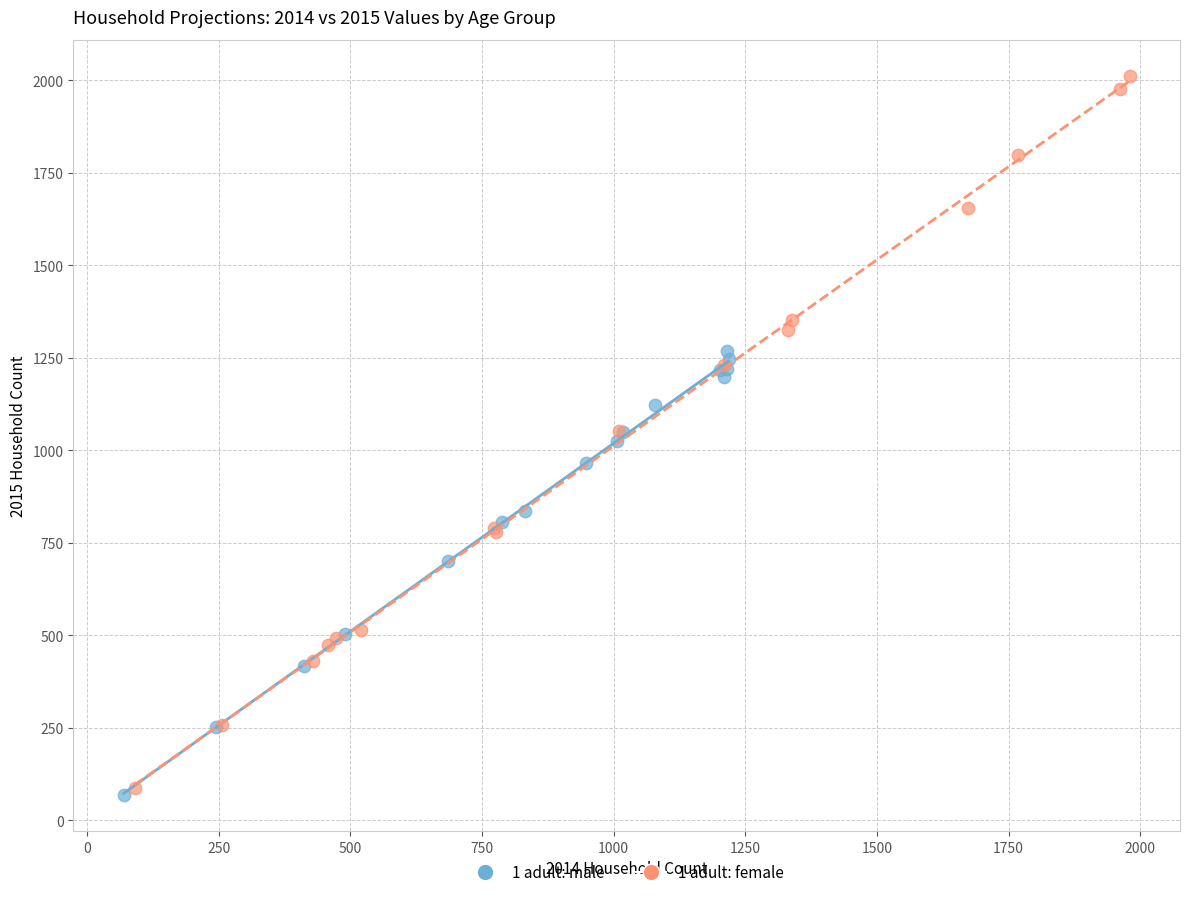

Which series has the largest Y range (max minus min)?

1 adult: female